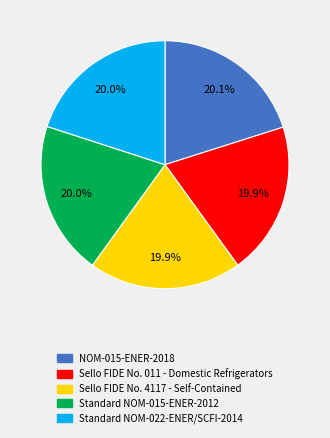

Count the number of slices in the pie.

5